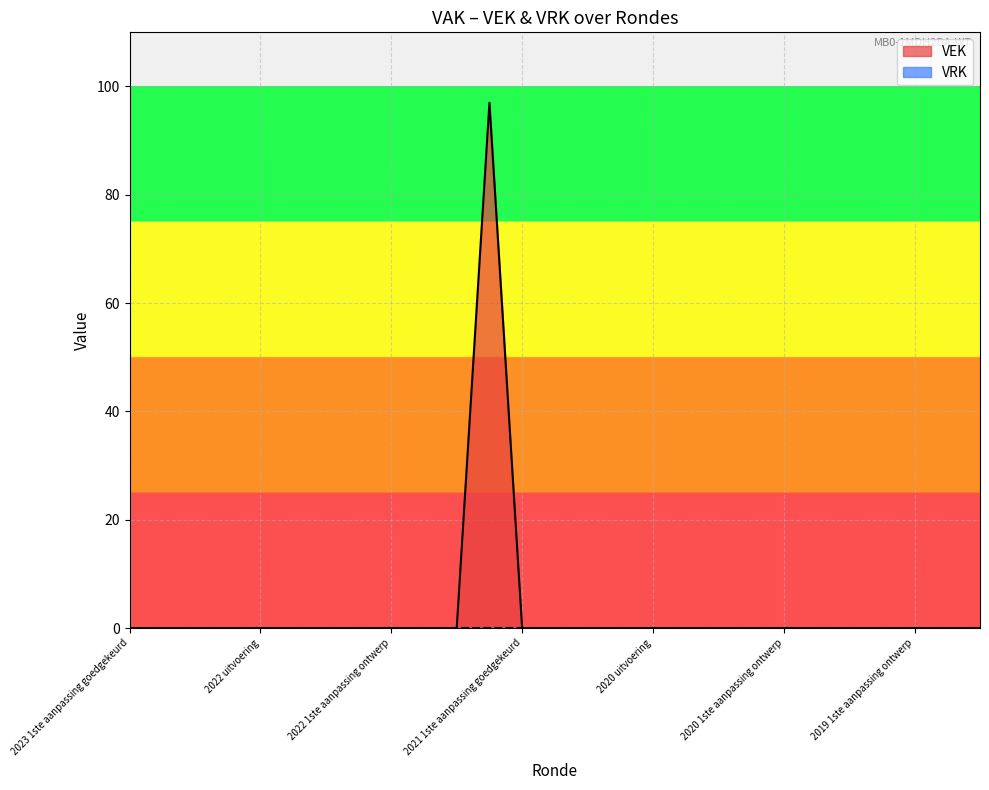

What is the maximum value for VEK?

97